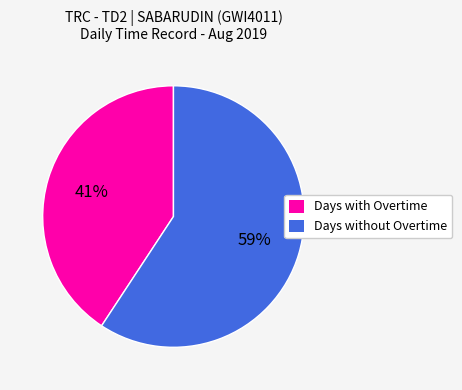

To the nearest percent, what is the average slice percentage?

50%